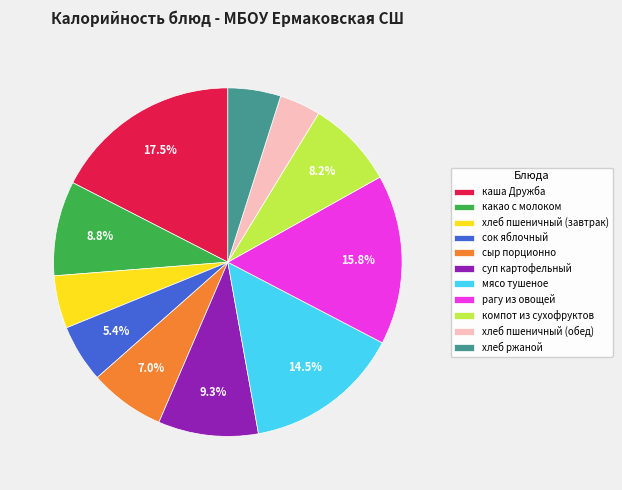

Approximately how many times larger is the value at рагу из овощей compared to хлеб пшеничный (завтрак)?

3.2